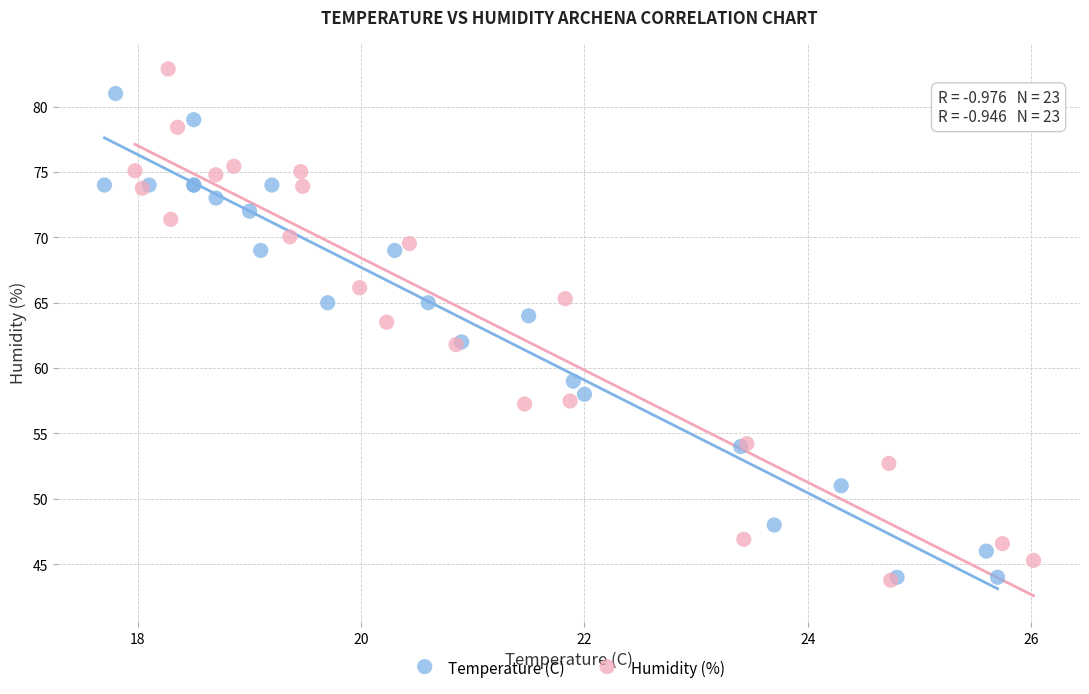

Which series reaches the maximum Y coordinate?

Humidity (%)